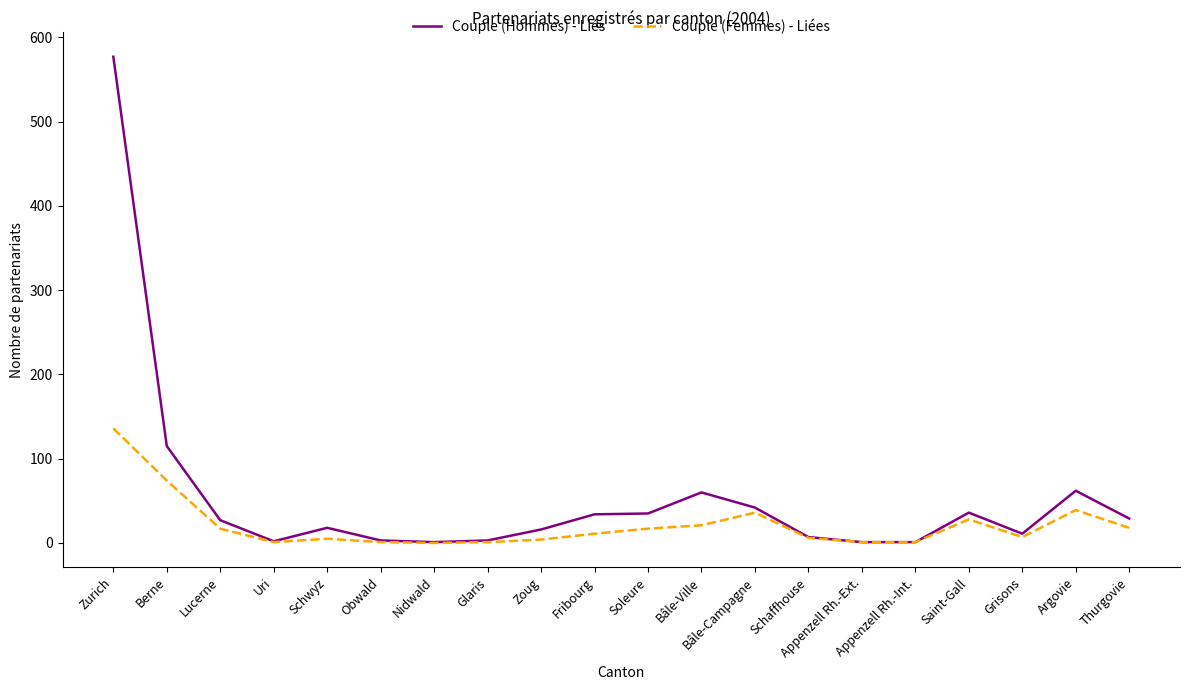

Where does the Couple (Hommes) - Liés series first go above 27?

Zurich